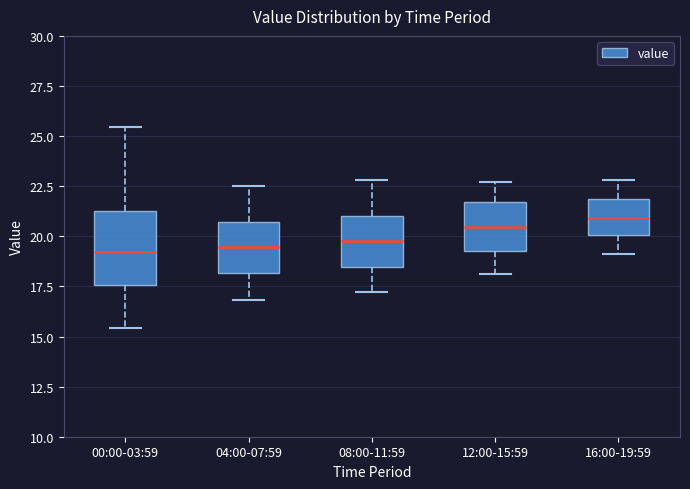

Where is the lower edge of the box for 16:00-19:59 on the y-axis? The values are not printed on the chart, so give them approximately, as read against the axis.

20.0